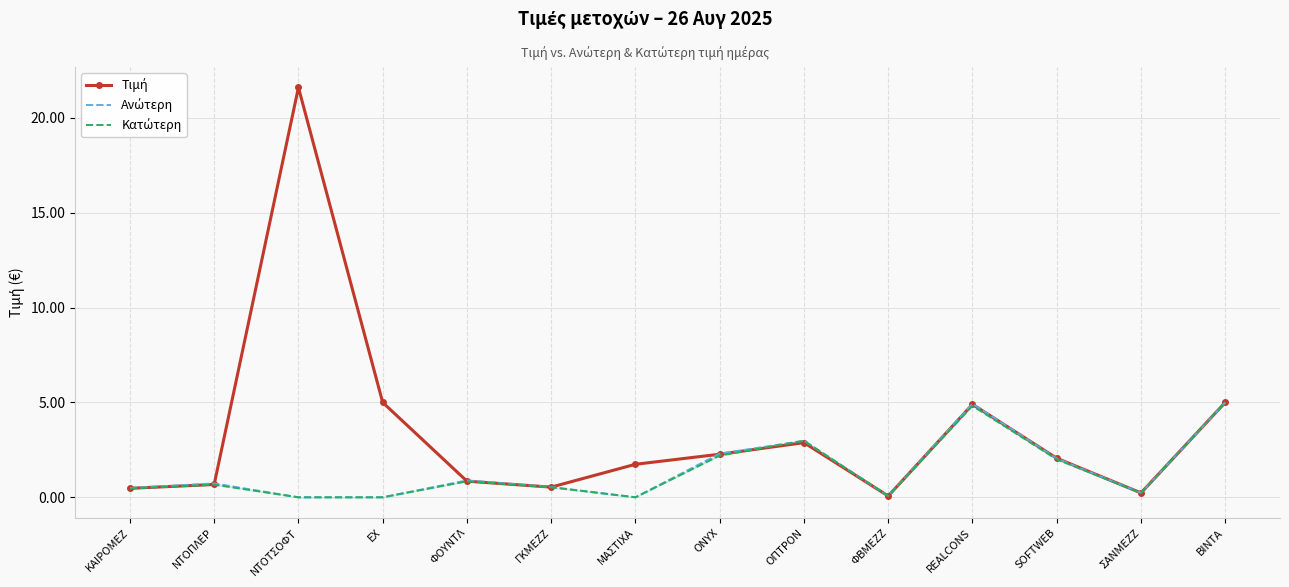

At which category is the sum across all series the highest?

ΝΤΟΤΣΟΦΤ